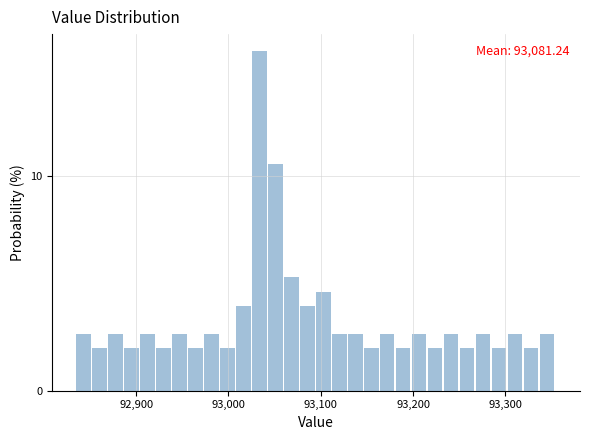

Around what value on the x-axis is the tallest bar? Give the approximate position of its centre, as read against the axis.

93030